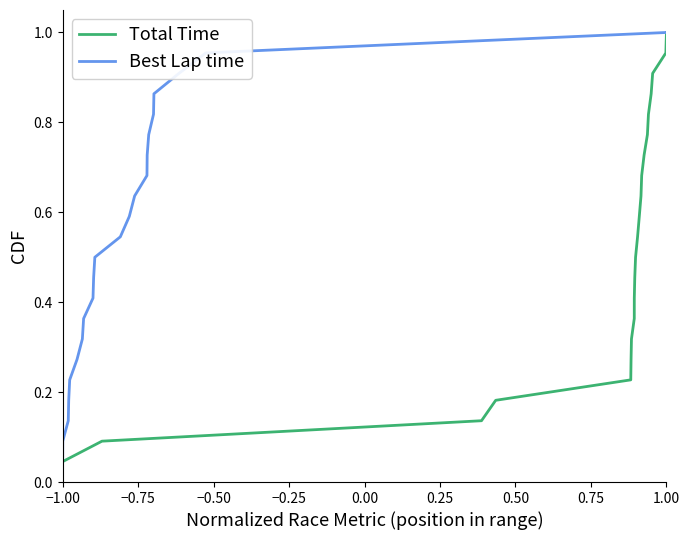

Which category has the highest value in the Total Time series?

1.00